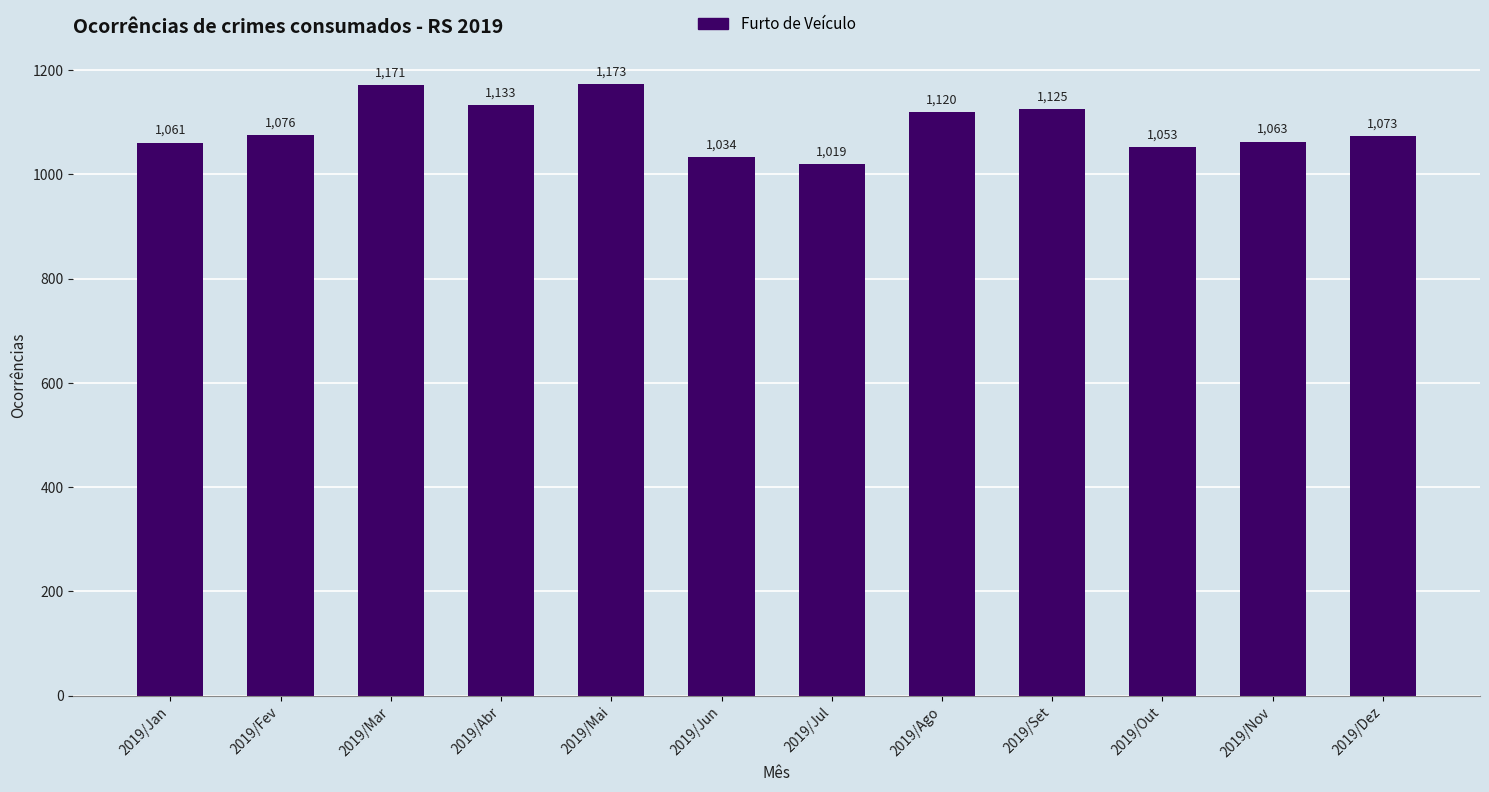

What is the label of the 10th bar from the left?

2019/Out